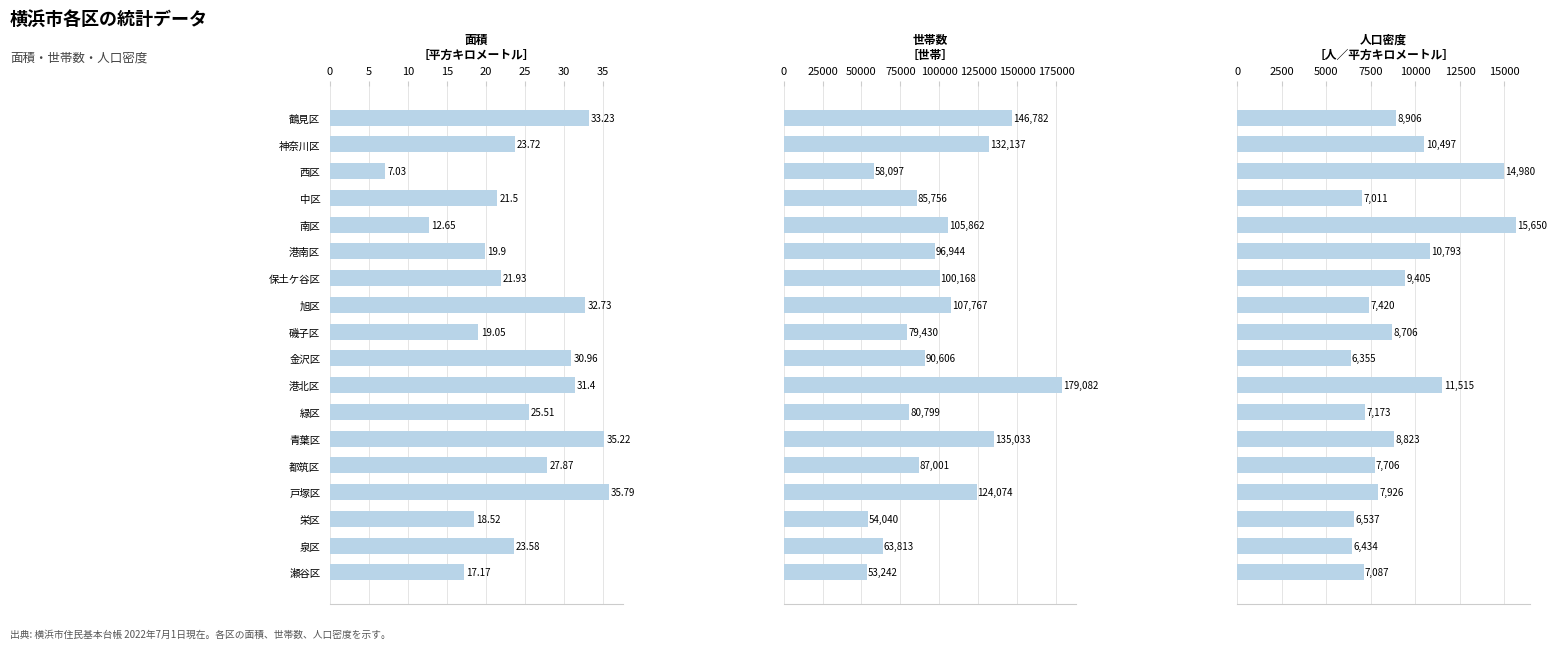

How many categories are shown in the chart?

18